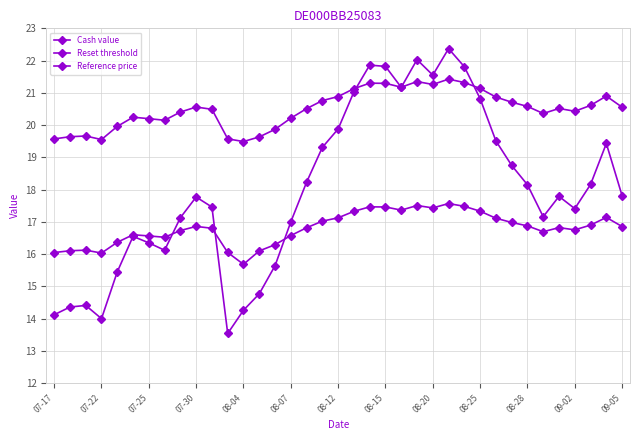

Count the number of categories in the chart.

37